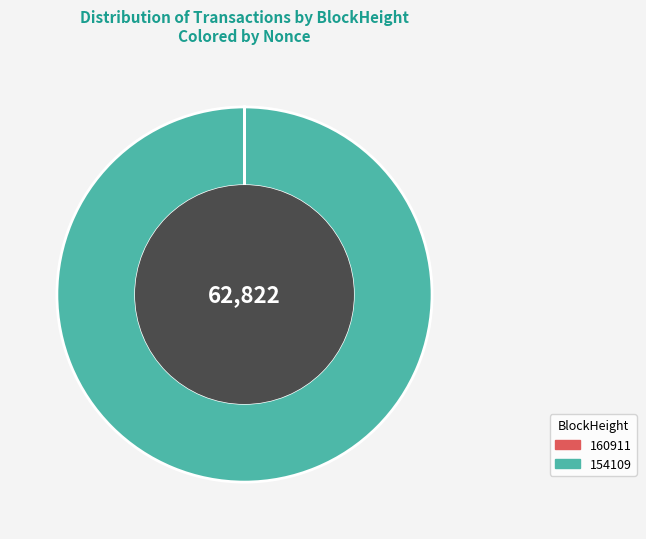

Which slice is the largest?

154109